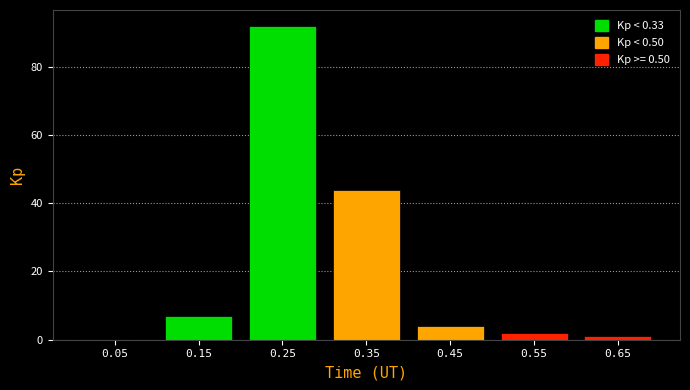

Over which range of the x-axis is the bar tallest?

0.2 to 0.3